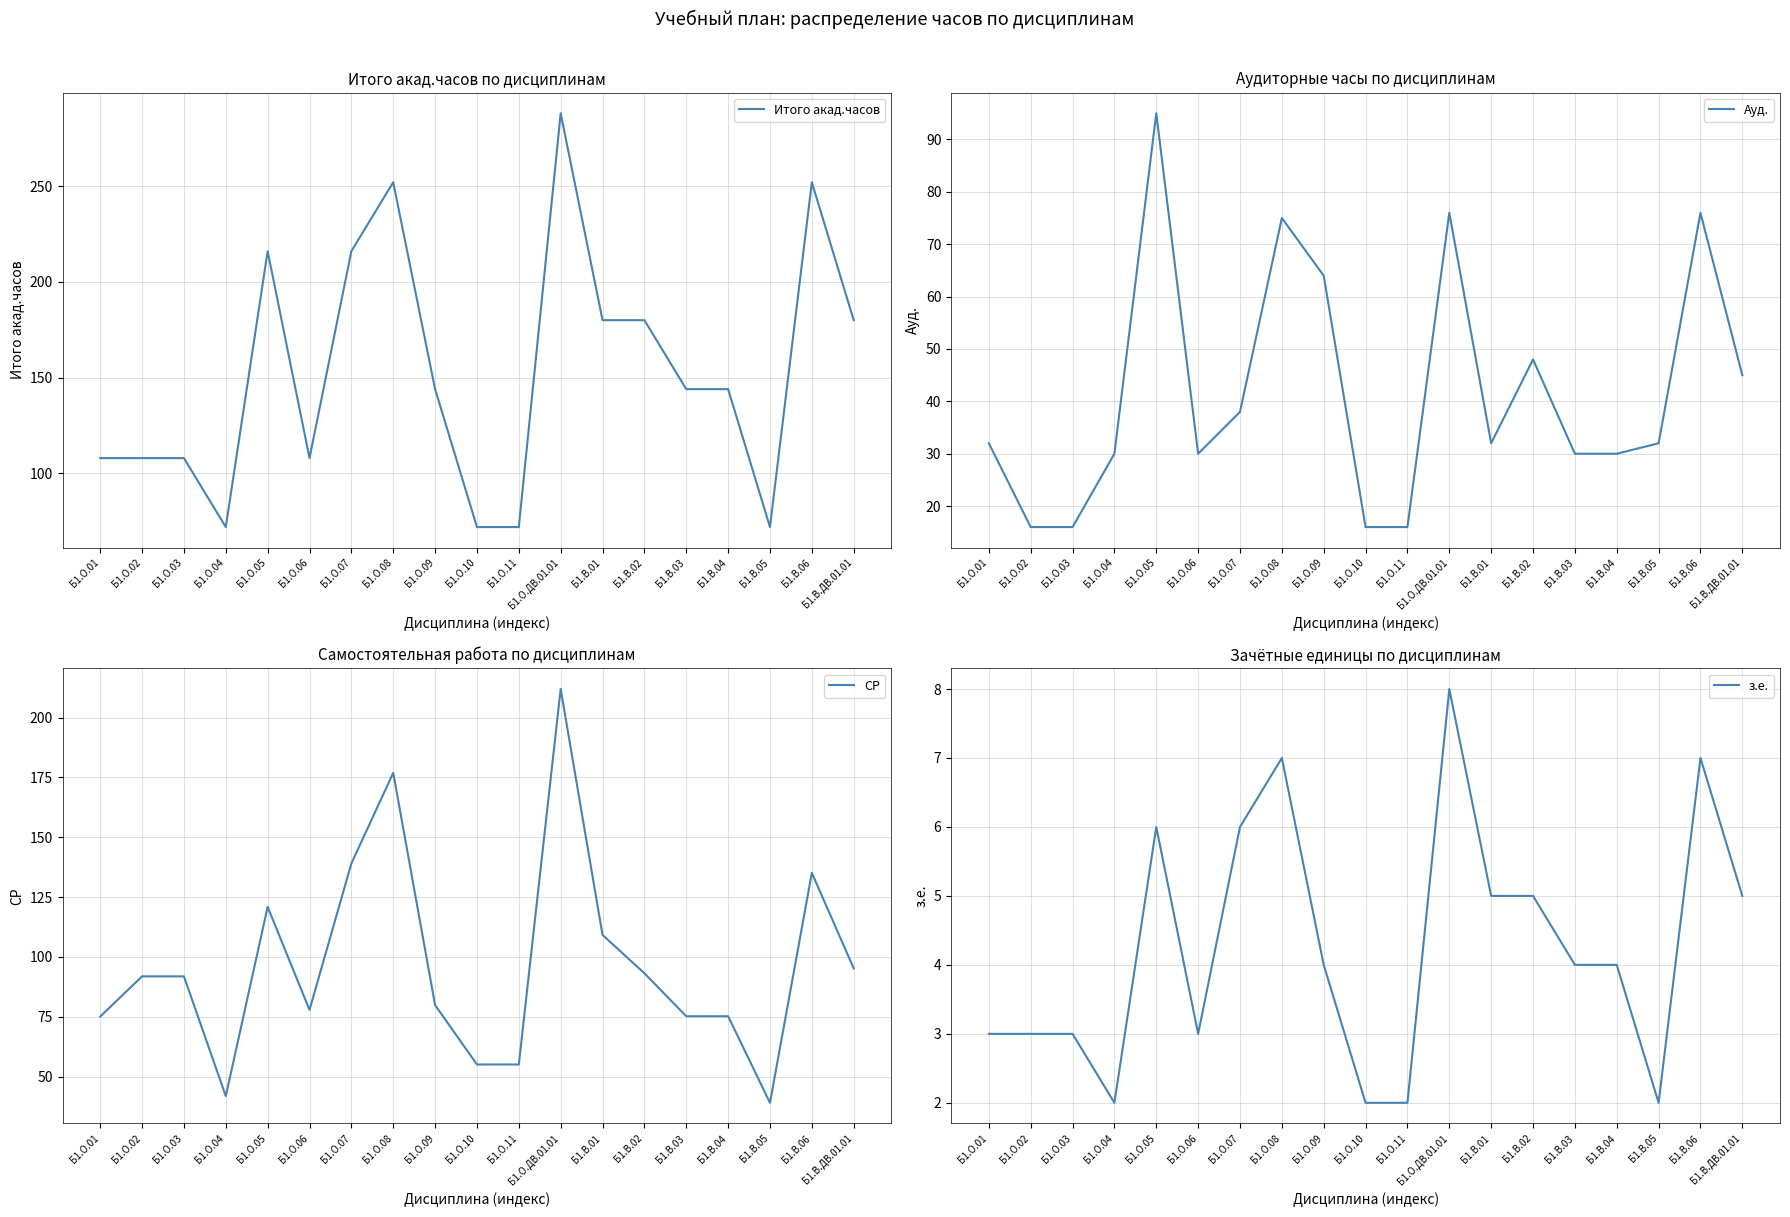

True or false: Итого акад.часов and з.е. cross at least once.

False